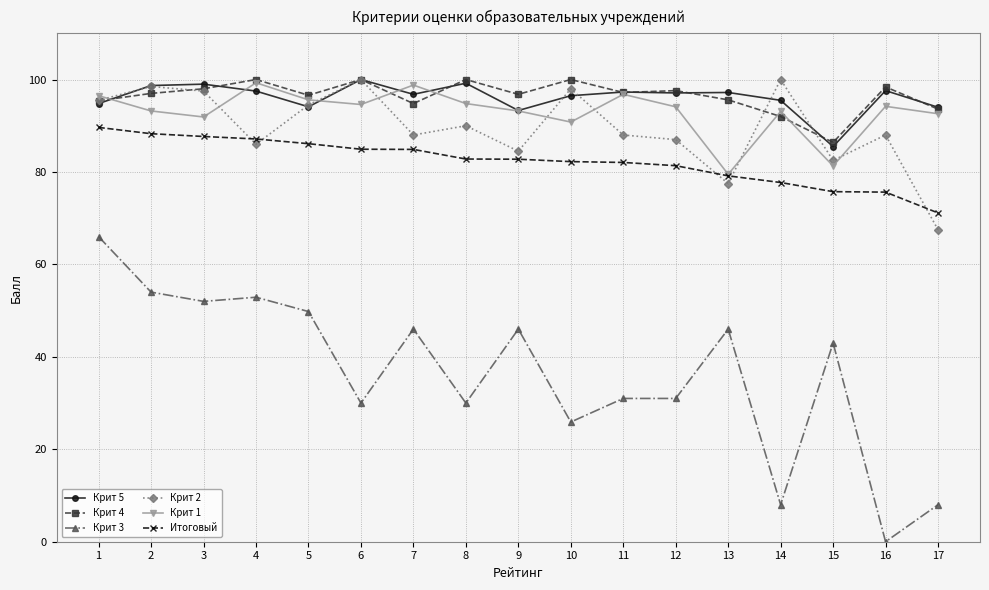

Which series has the widest spread of values?

Крит 3